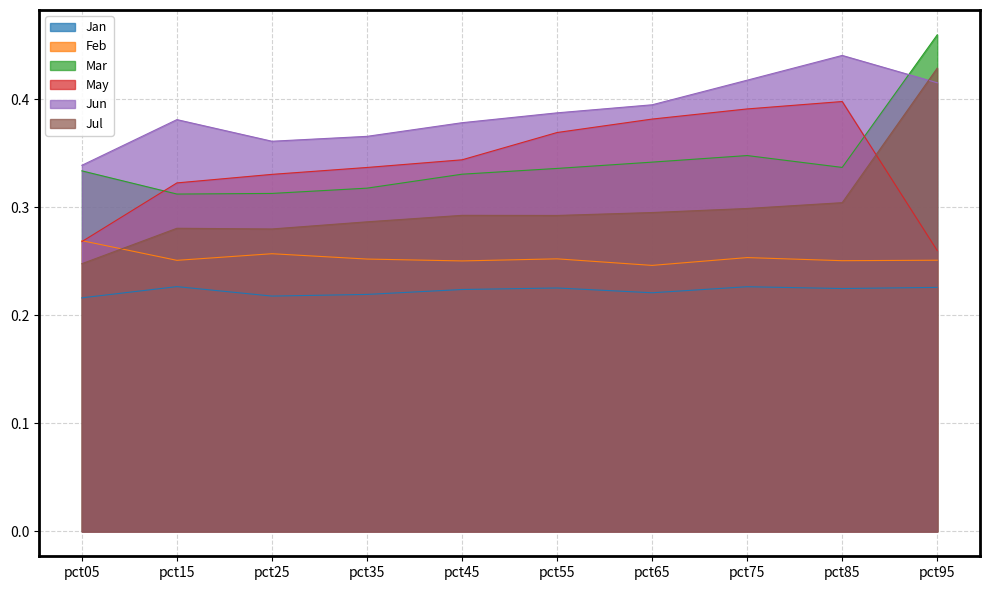

Reading left to right, what are all the values shown in this chart?

Jan: 0.2	0.2	0.2	0.2	0.2	0.2	0.2	0.2	0.2	0.2
Feb: 0.3	0.3	0.3	0.3	0.3	0.3	0.2	0.3	0.3	0.3
Mar: 0.3	0.3	0.3	0.3	0.3	0.3	0.3	0.3	0.3	0.5
May: 0.3	0.3	0.3	0.3	0.3	0.4	0.4	0.4	0.4	0.3
Jun: 0.3	0.4	0.4	0.4	0.4	0.4	0.4	0.4	0.4	0.4
Jul: 0.2	0.3	0.3	0.3	0.3	0.3	0.3	0.3	0.3	0.4